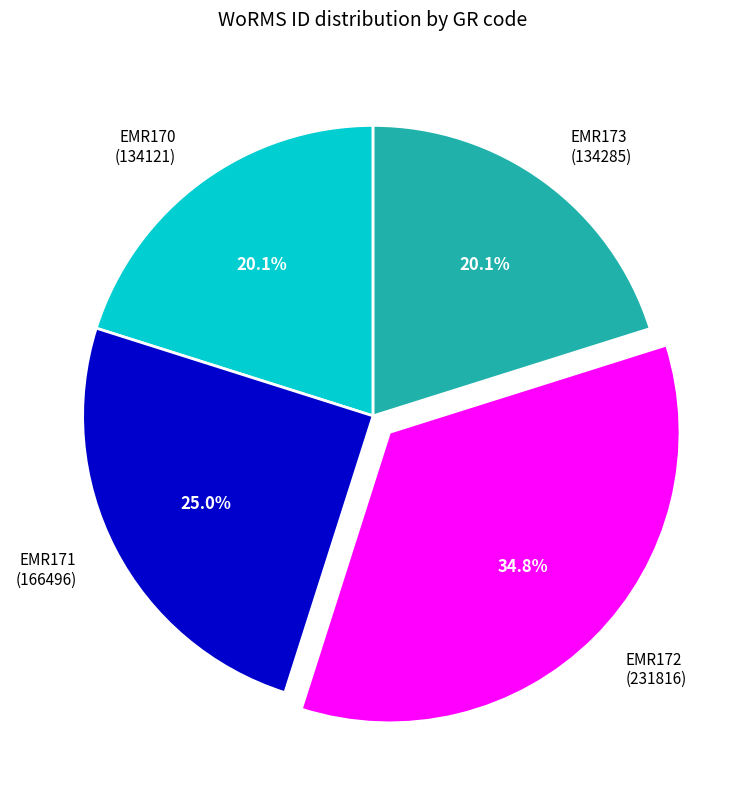

Is it true that EMR171 is 25% of the pie?

True